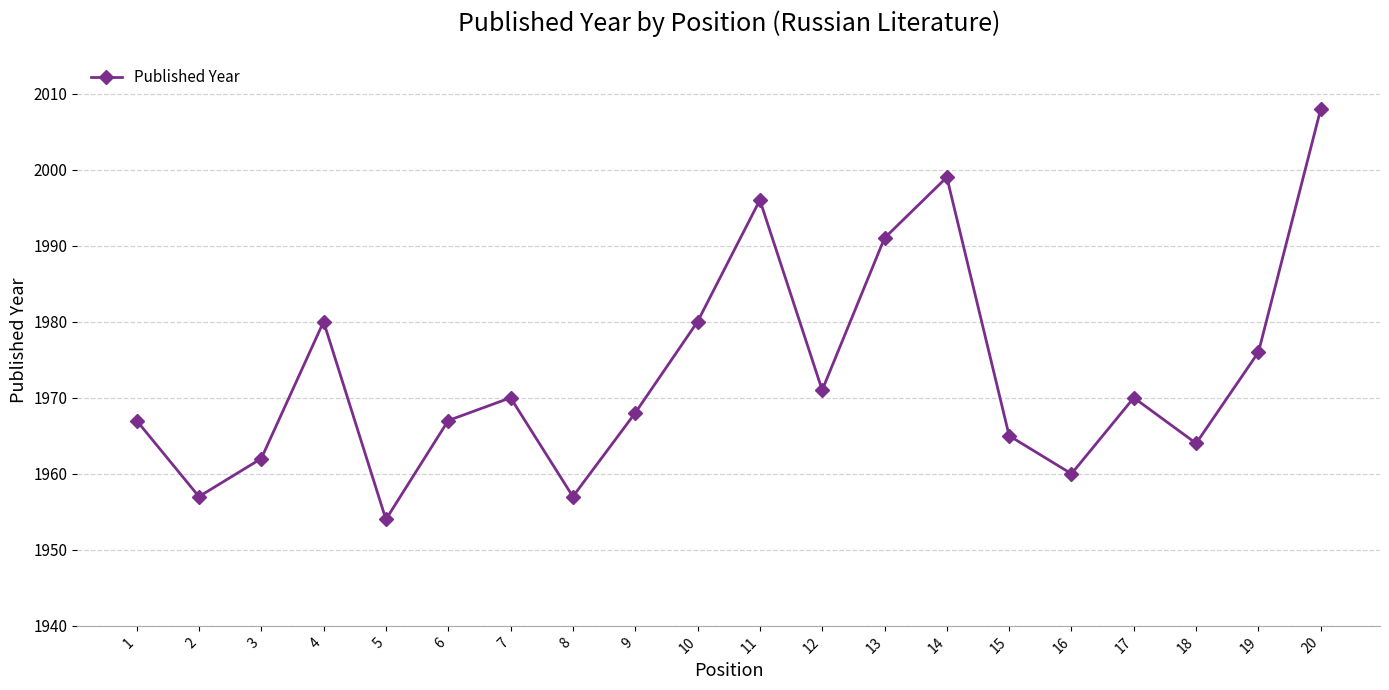

The chart shows a value of 2977 at 10. True or false?

False